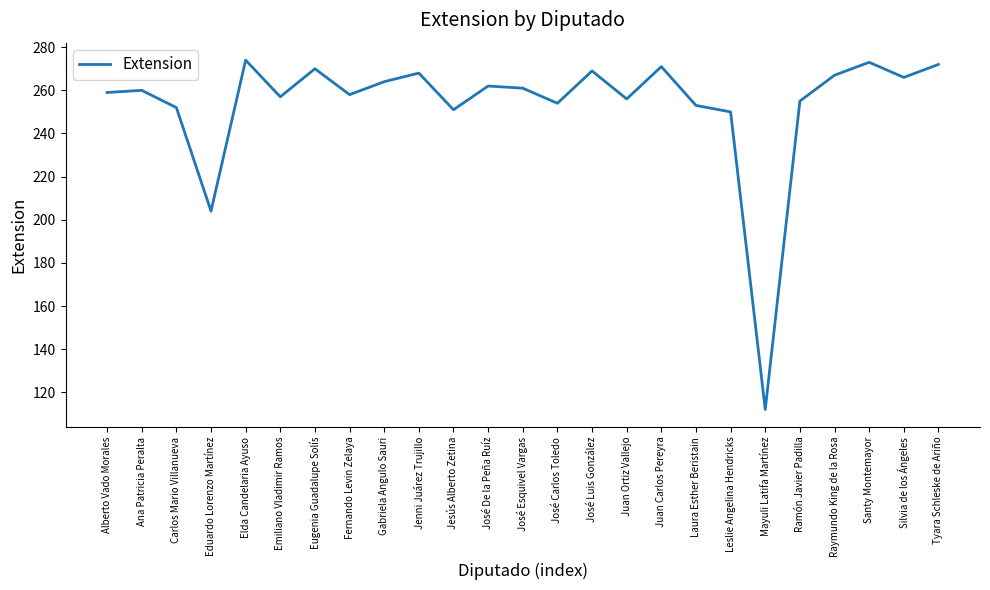

What is the difference between the maximum and minimum values?

162